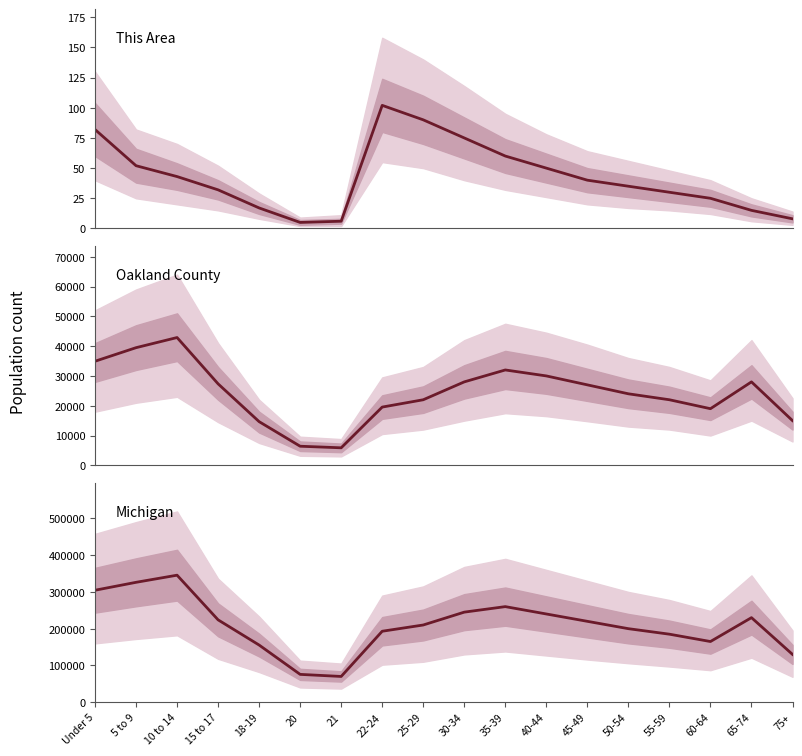

What is the label of the 16th point from the left?

60-64